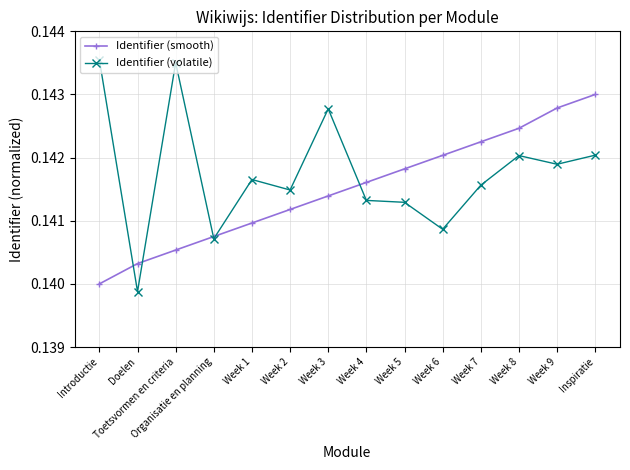

What is the label of the 6th point from the right?

Week 5